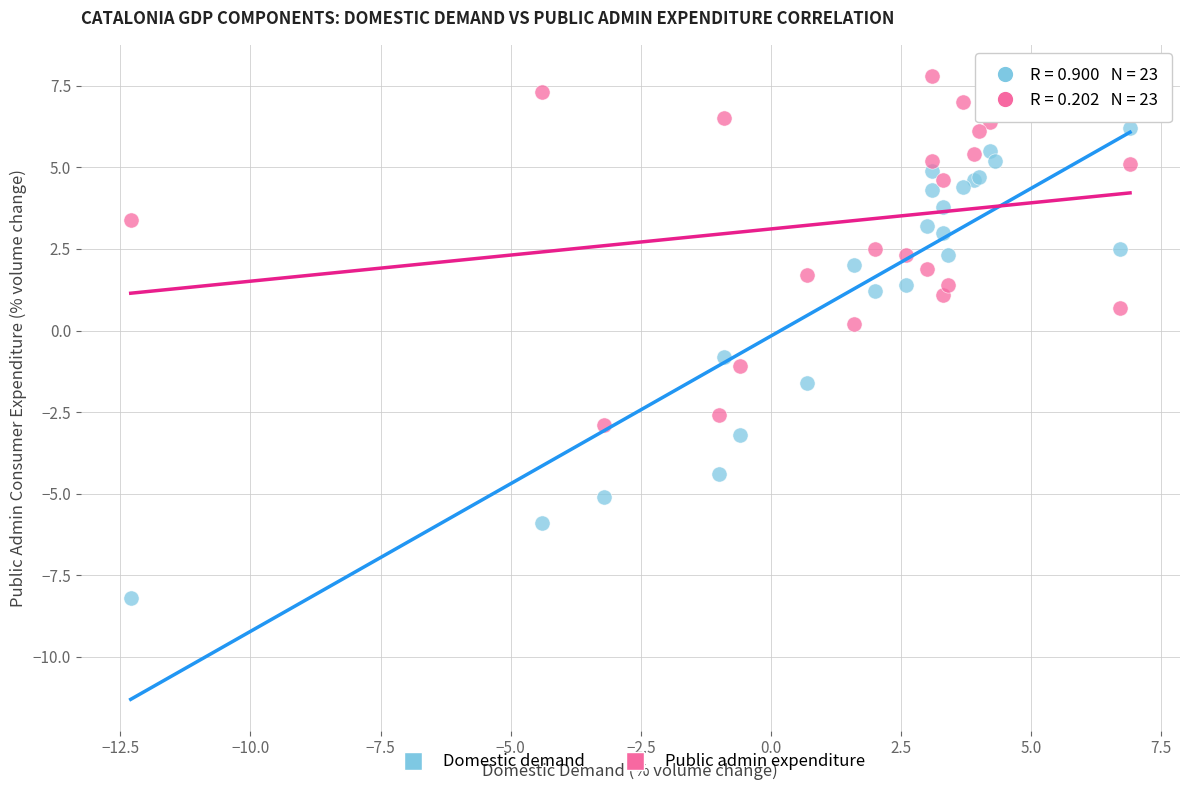

Which series contains the highest Y value?

Public admin expenditure